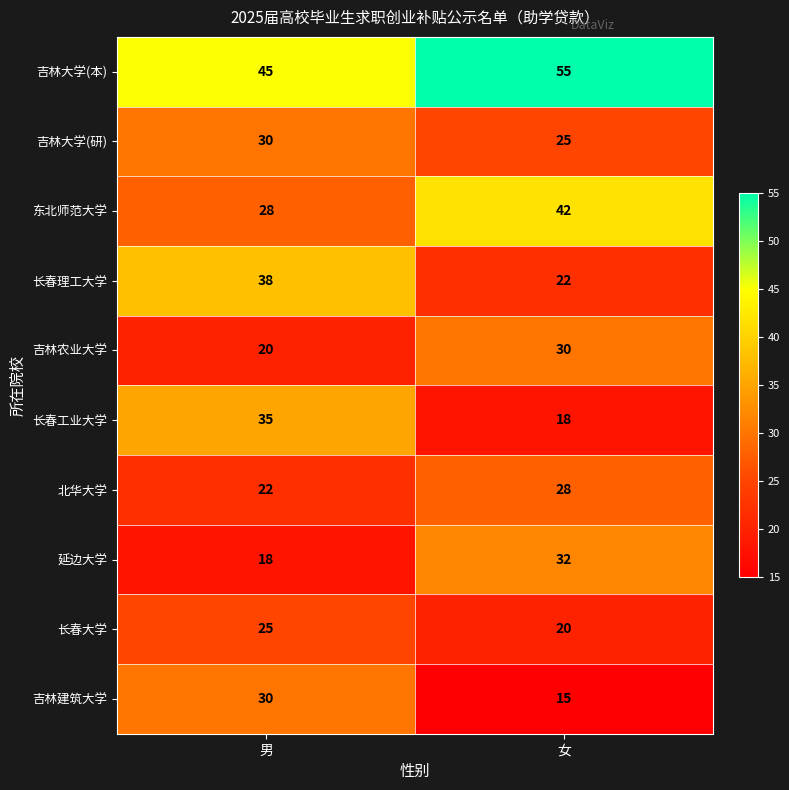

How many distinct data groups are displayed?

10